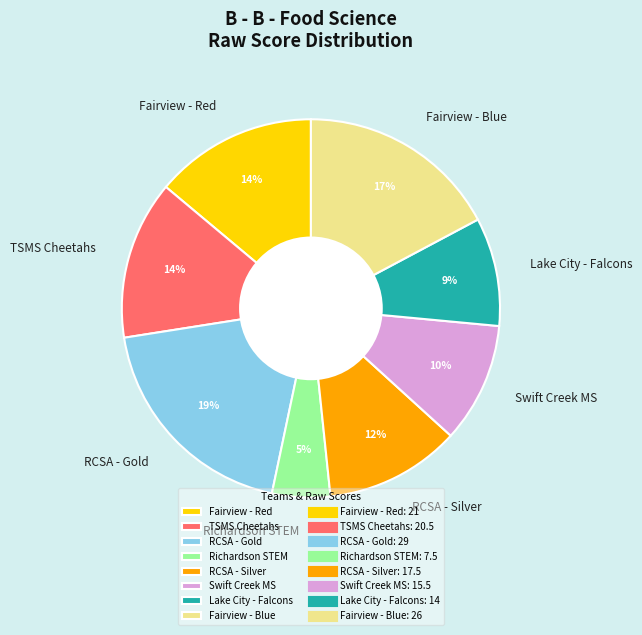

What is the smallest slice in the pie chart?

Richardson STEM